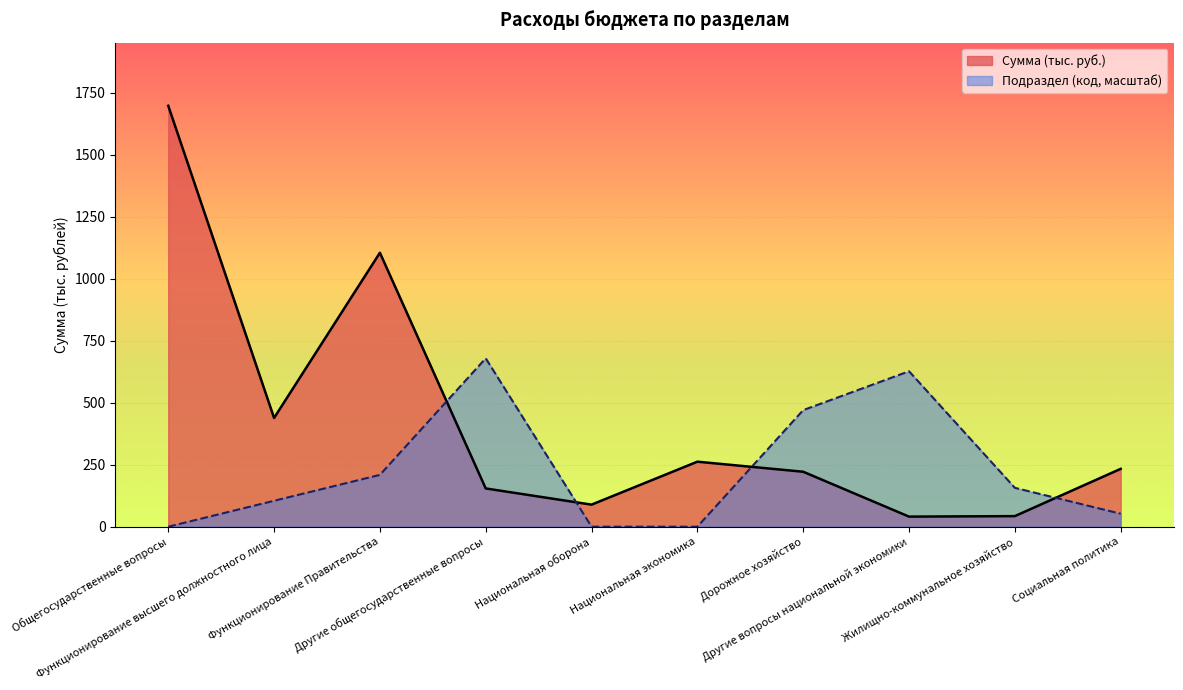

At which label does Сумма (тыс. руб.) first exceed 233?

Общегосударственные вопросы